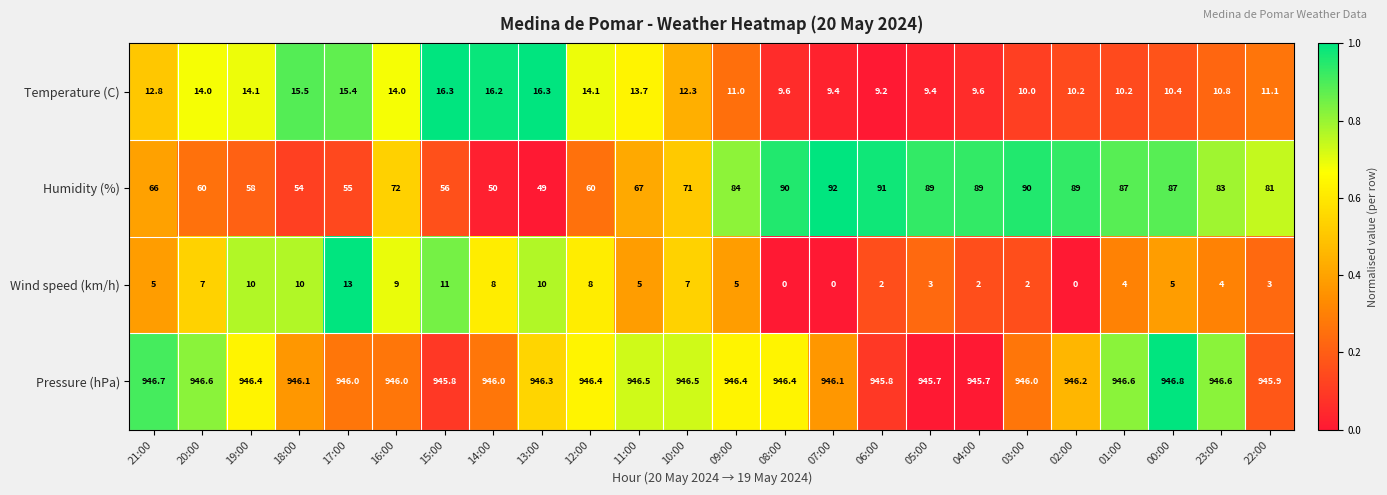

Rank the series at 22:00 from lowest to highest value.

Wind speed (km/h), Temperature (C), Humidity (%), Pressure (hPa)